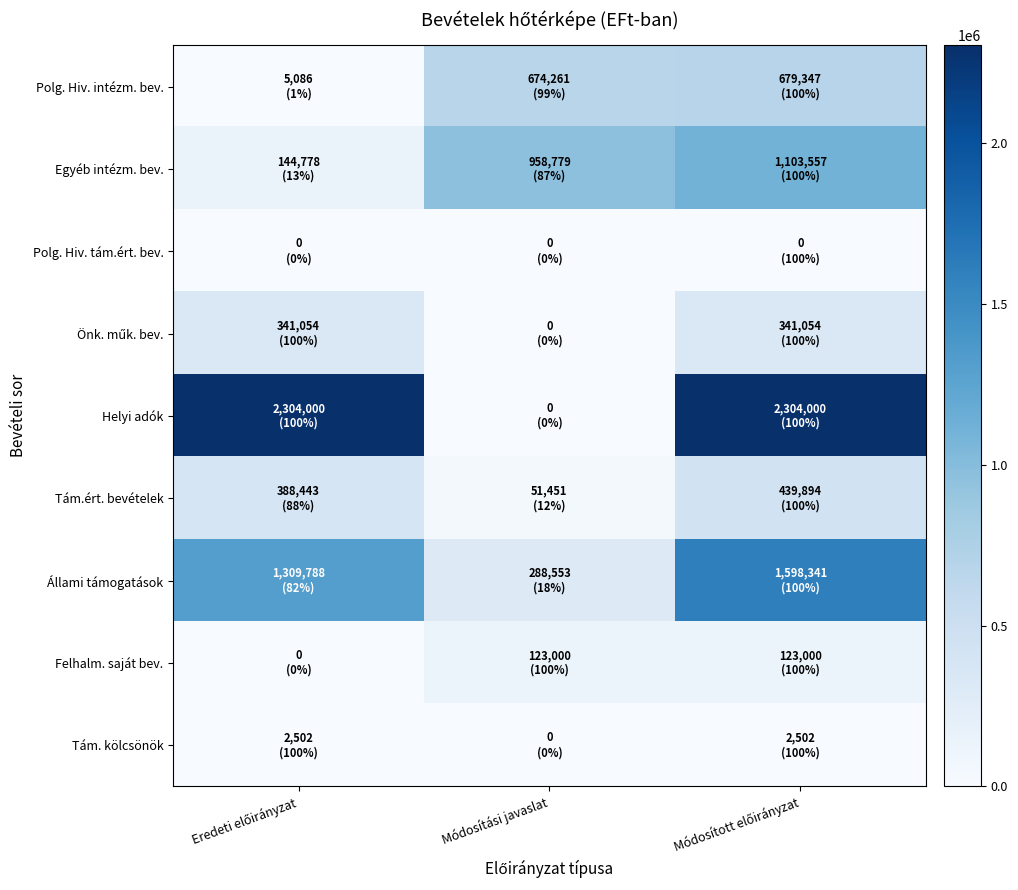

Between Módosítási javaslat and Módosított előirányzat, which is larger?

Módosított előirányzat